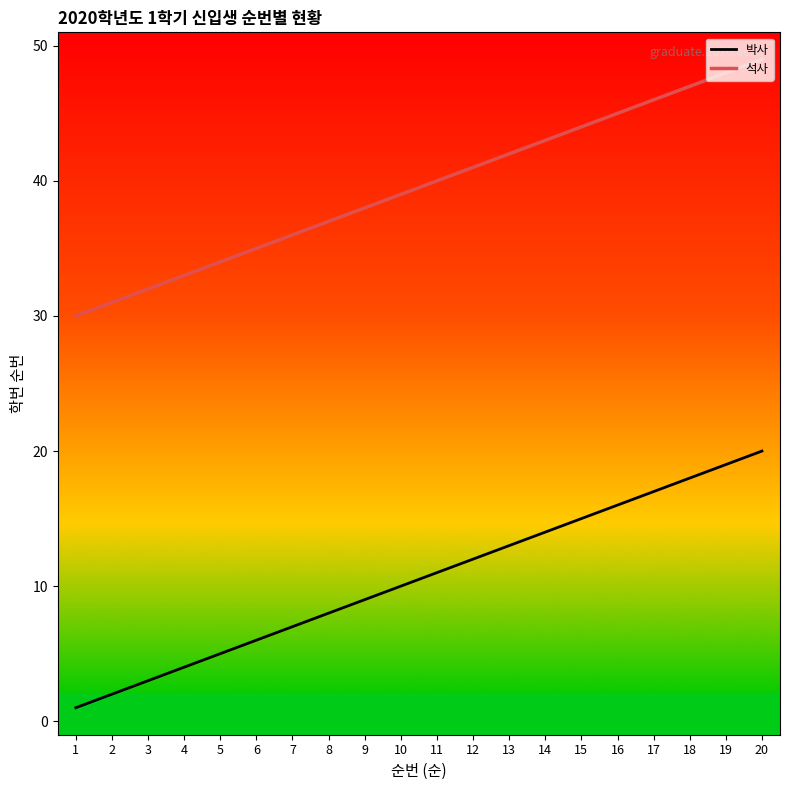

Rank the series by their average value, from lowest to highest.

박사, 석사